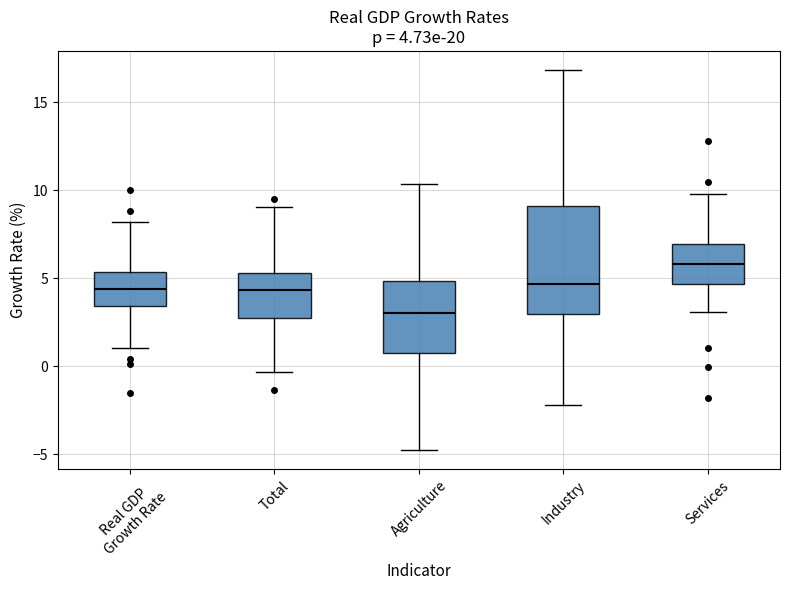

Which box has the lowest median line?

Agriculture